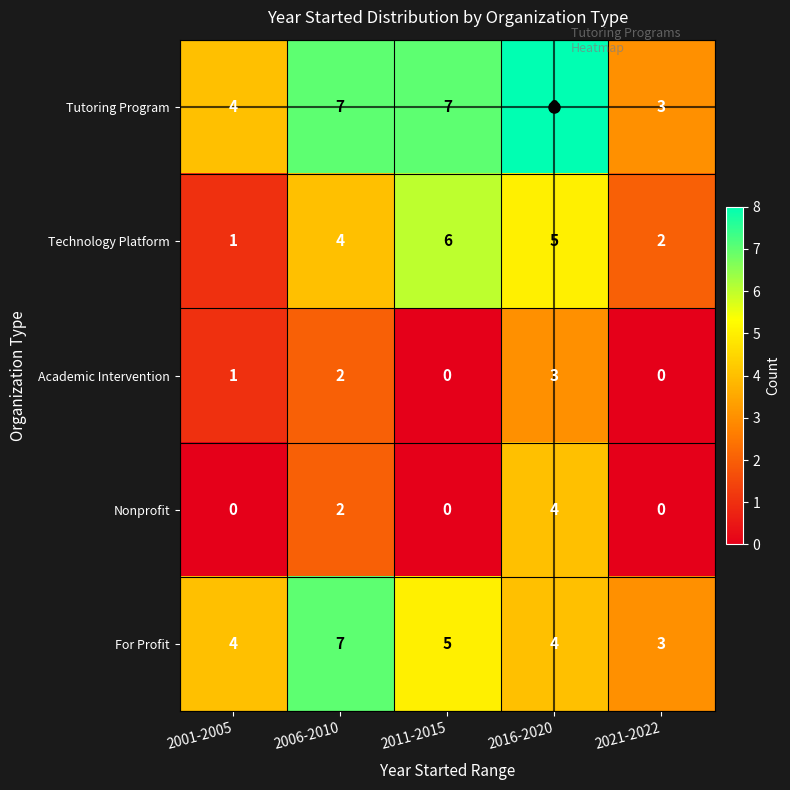

Rank the series by their maximum value, from lowest to highest.

Academic Intervention, Nonprofit, Technology Platform, For Profit, Tutoring Program